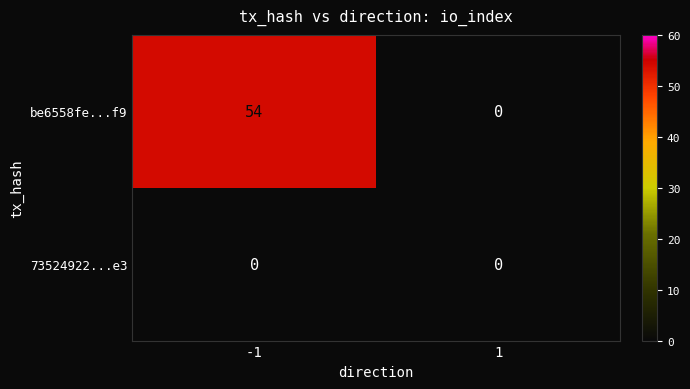

Reading right to left, what are all the values shown in this chart?

be6558fe...f9: 1=0	-1=54
73524922...e3: 1=0	-1=0